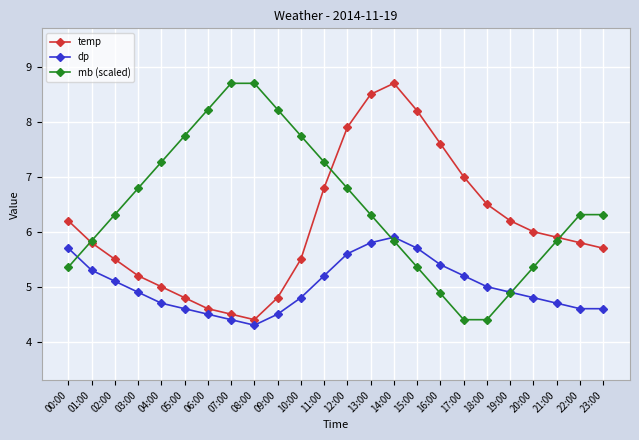

What is the total value across all series at 20:00?

16.2